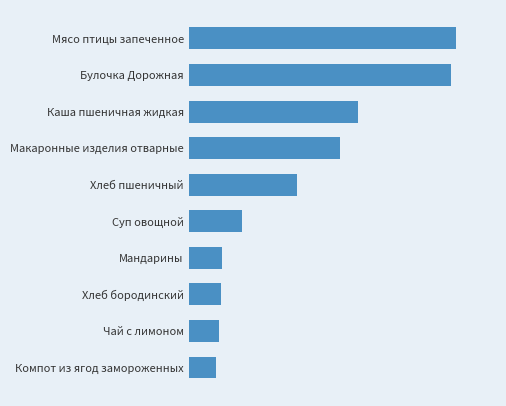

Where does the data first go above 140?

Хлеб пшеничный